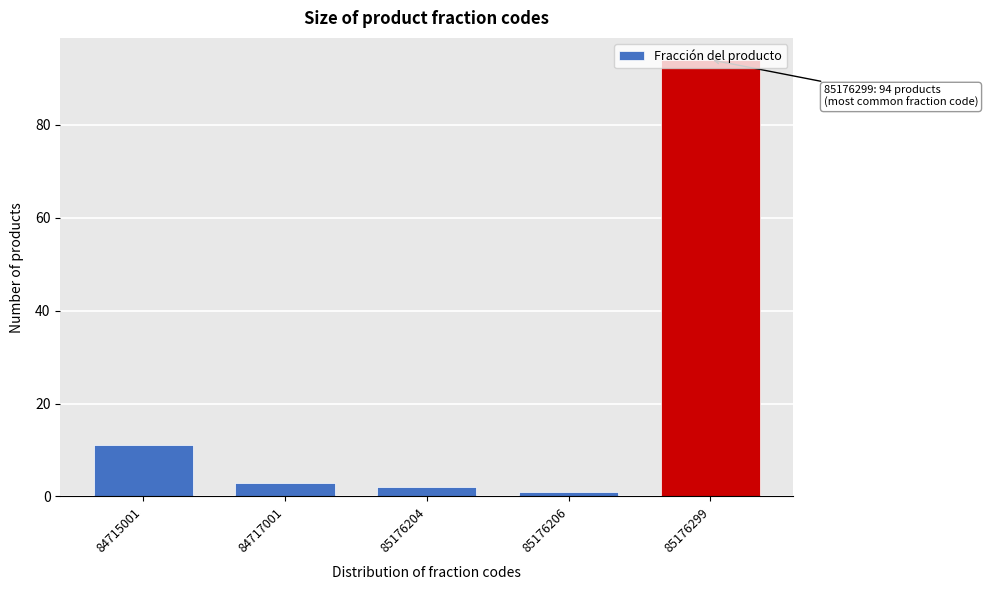

What is the greatest value displayed?

94